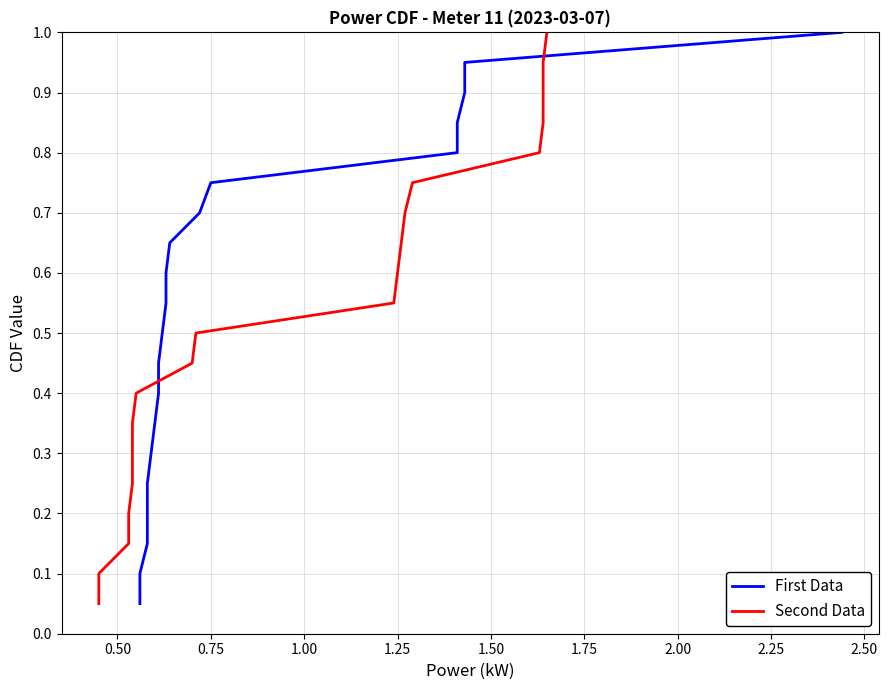

What is the difference between the second highest and second lowest values in the First Data series?

0.8